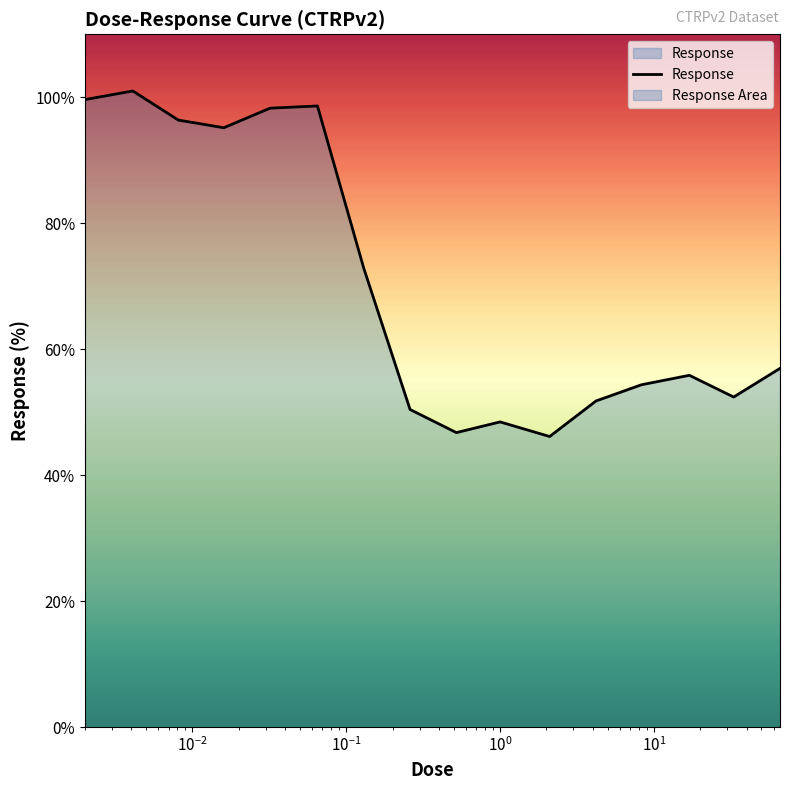

How many values exceed 56?

8